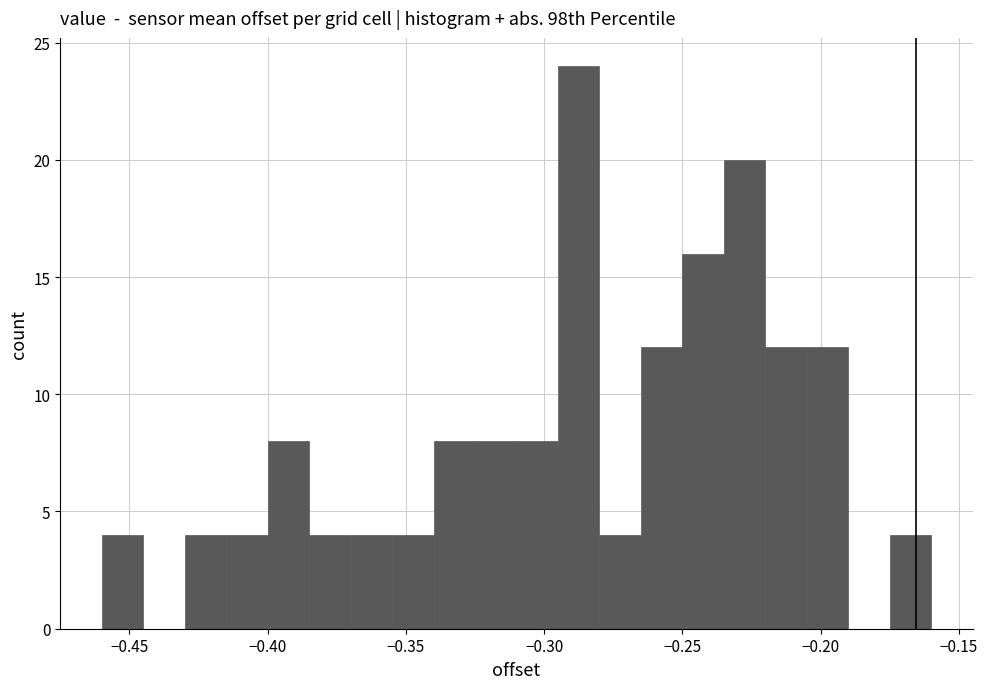

Read against the x-axis, roughly where is the centre of the tallest bar?

-0.285